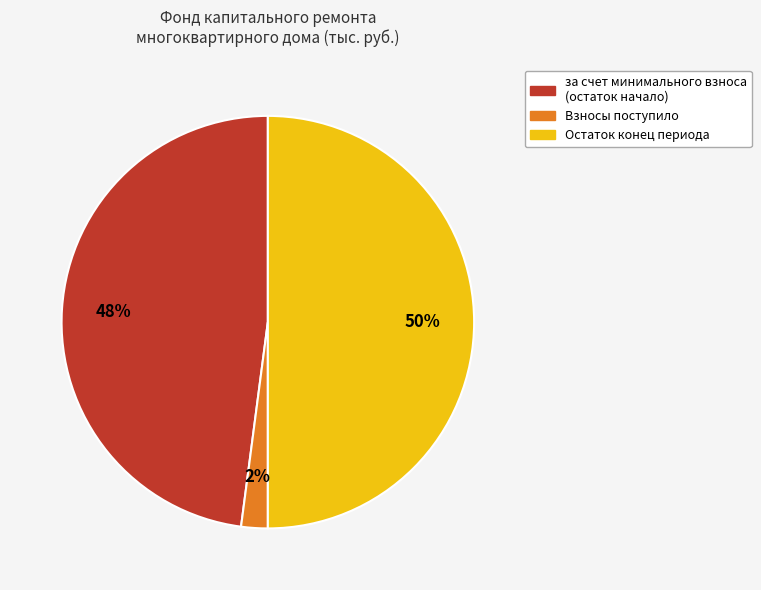

To the nearest percent, what is the average slice percentage?

33%